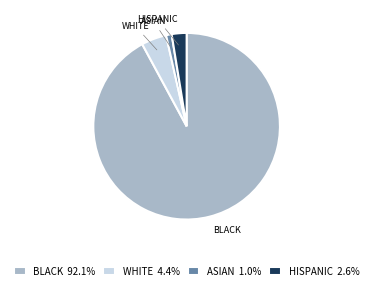

Combined, do ASIAN 1.0% and BLACK 92.1% account for over 50%?

Yes